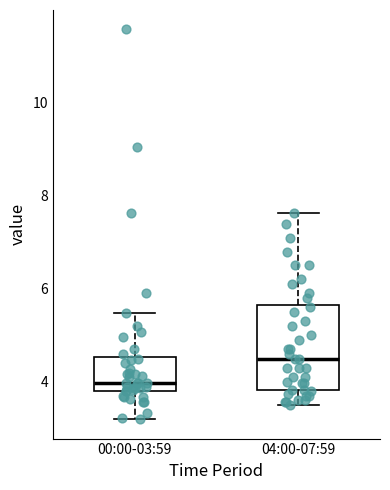

Where does the upper whisker of the box for 04:00-07:59 end on the y-axis? The values are not printed on the chart, so give them approximately, as read against the axis.

7.6